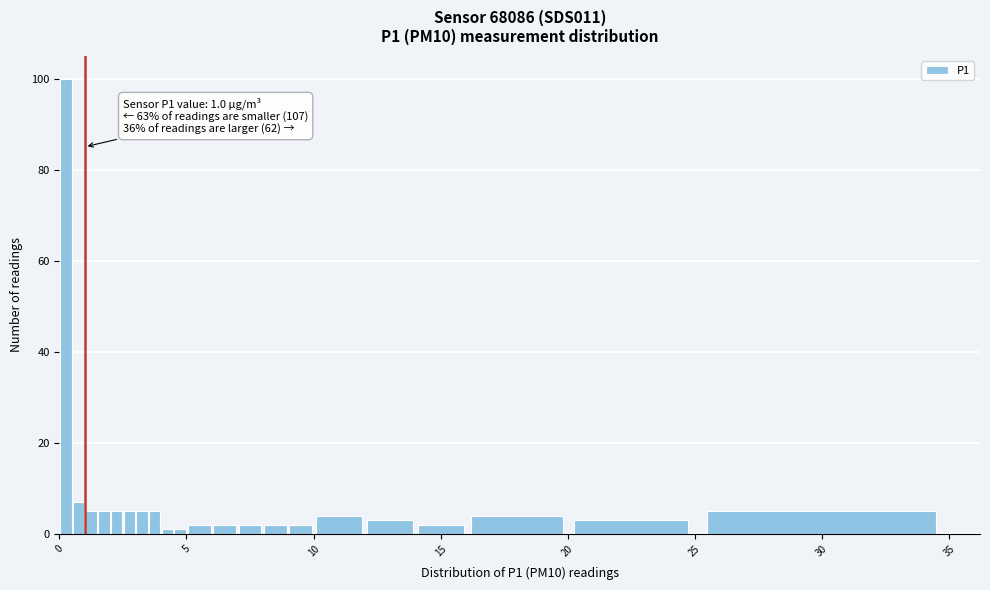

Around what value on the x-axis is the tallest bar? Give the approximate position of its centre, as read against the axis.

0.5